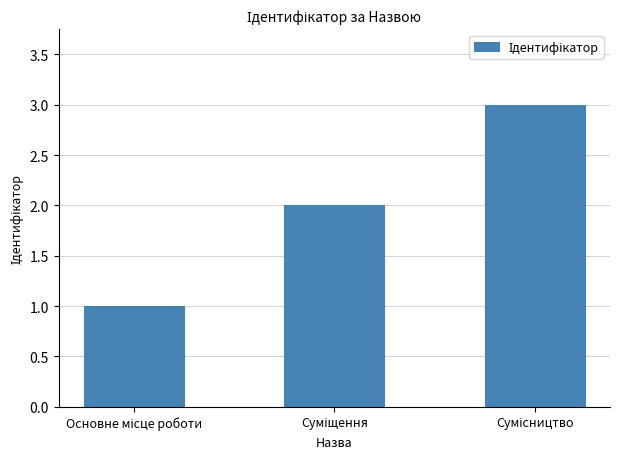

What is the sum of all values?

6